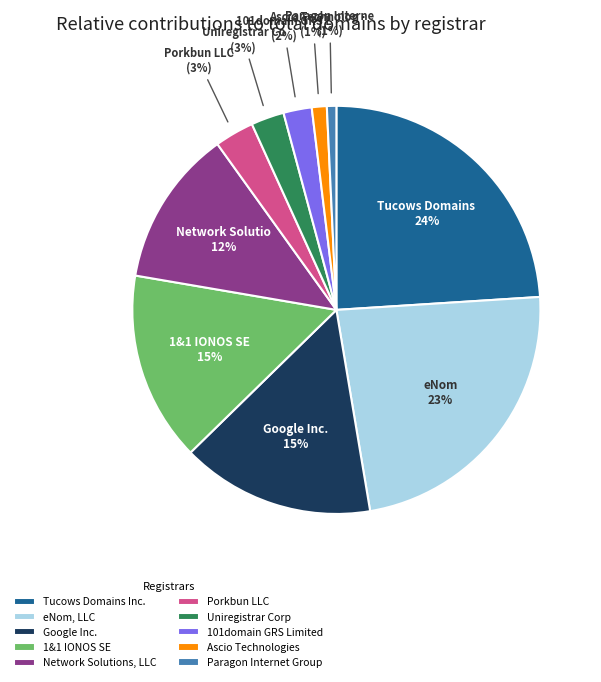

Does any single category account for the majority?

No